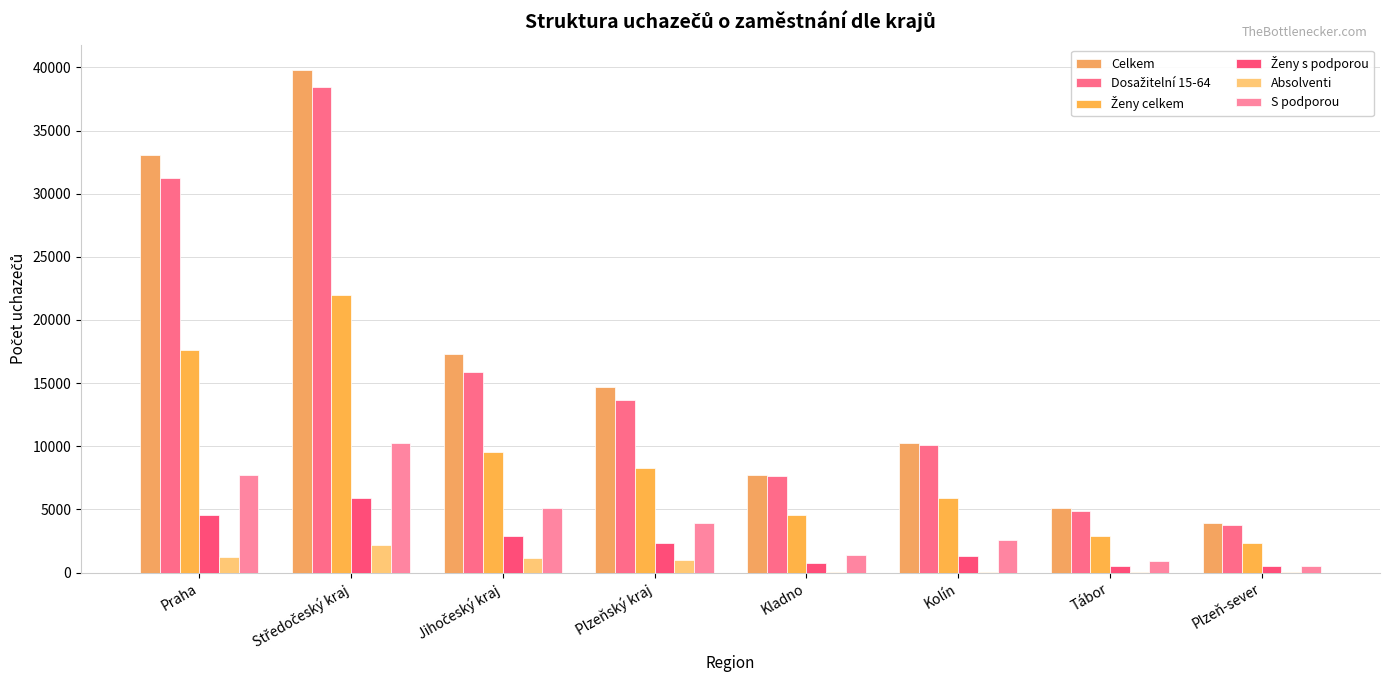

True or false: Absolventi has a value of 67 at Kolín.

False